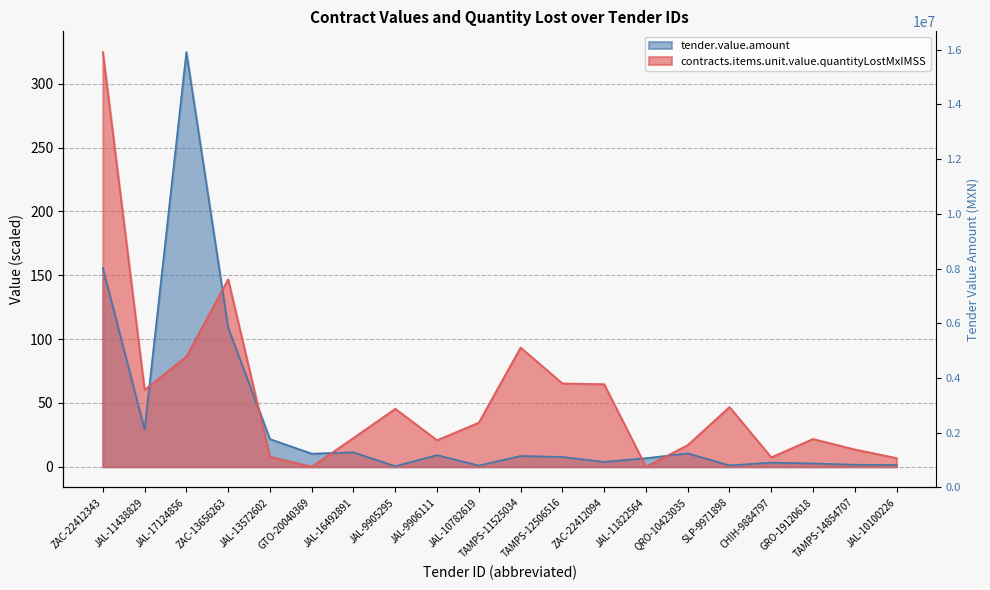

What is the approximate value of tender.value.amount at JAL-11438829?

29.3